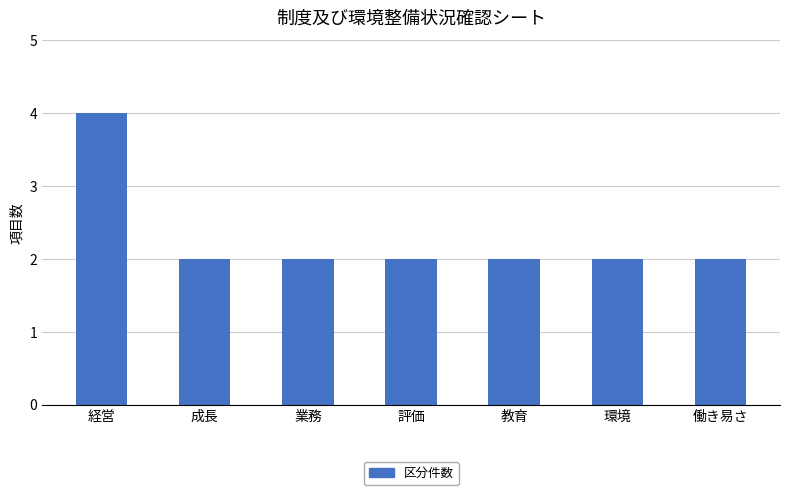

What is the sum of the values at 環境 and 教育?

4